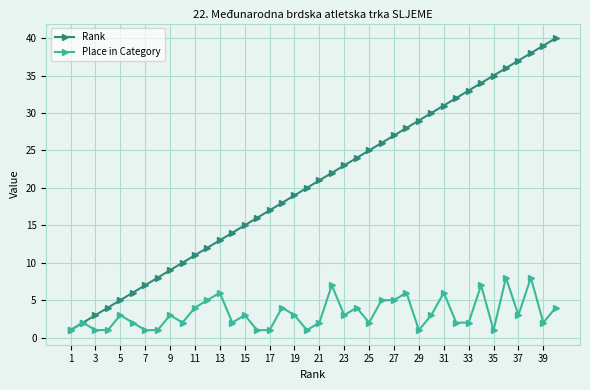

Which series has the largest range (max minus min)?

Rank